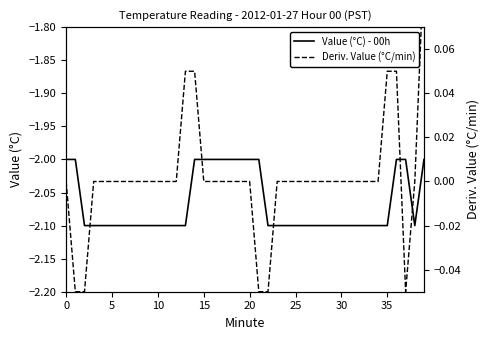

Reading left to right, extract all data points from this chart.

Value (°C) - 00h: -2.0	-2.0	-2.1	-2.1	-2.1	-2.1	-2.1	-2.1	-2.1	-2.1	-2.1	-2.1	-2.1	-2.1	-2.0	-2.0	-2.0	-2.0	-2.0	-2.0	-2.0	-2.0	-2.1	-2.1	-2.1	-2.1	-2.1	-2.1	-2.1	-2.1	-2.1	-2.1	-2.1	-2.1	-2.1	-2.1	-2.0	-2.0	-2.1	-2.0
Deriv. Value (°C/min): 0.0	-0.1	-0.1	0.0	0.0	0.0	0.0	0.0	0.0	0.0	0.0	0.0	0.0	0.1	0.1	0.0	0.0	0.0	0.0	0.0	0.0	-0.1	-0.1	0.0	0.0	0.0	0.0	0.0	0.0	0.0	0.0	0.0	0.0	0.0	0.0	0.1	0.1	-0.1	0.0	0.1